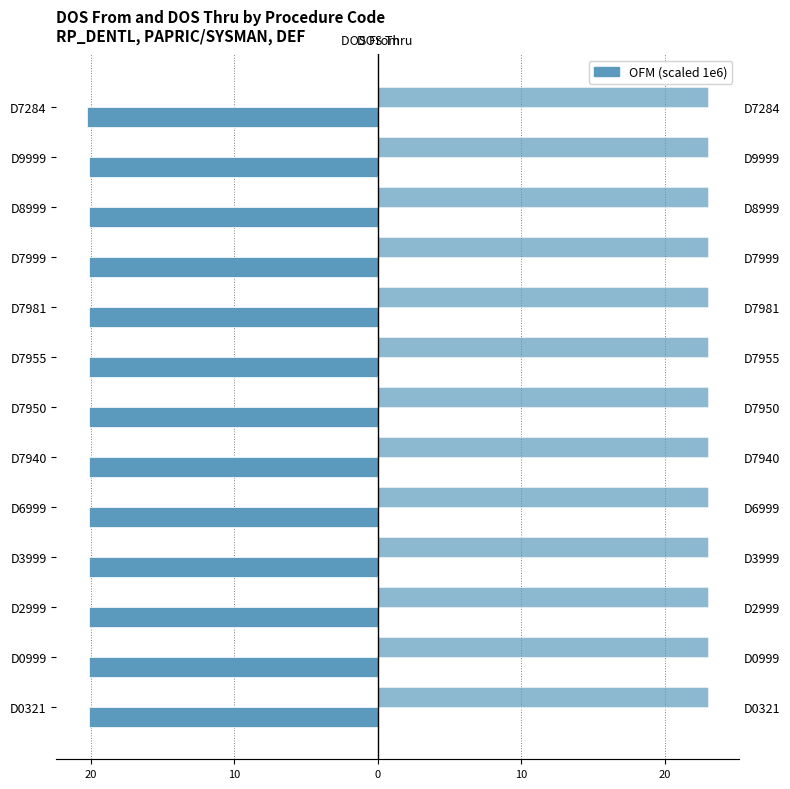

Is it true that DOS Thru equals 0.7 at 20?

False